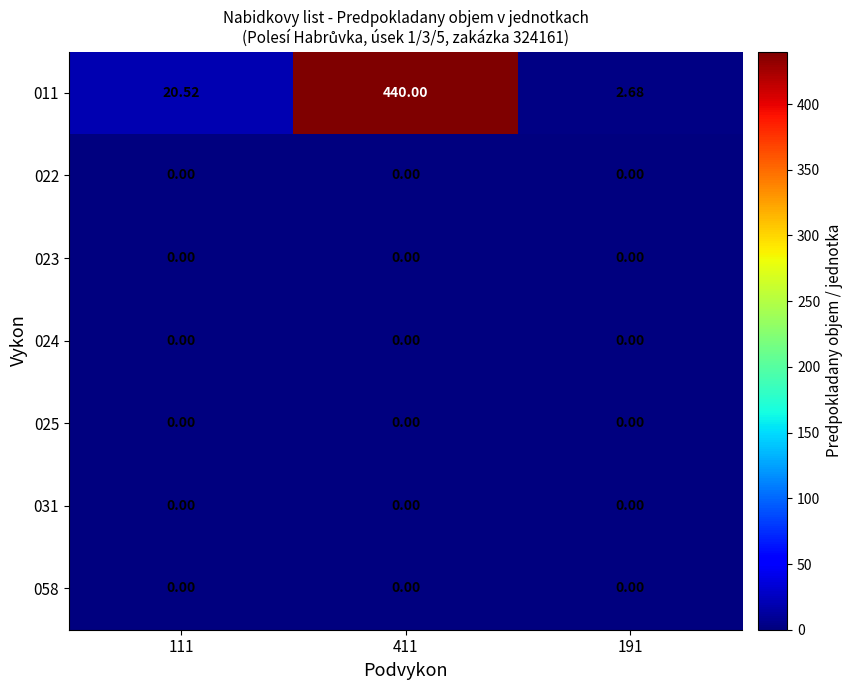

Which series has the largest range (max minus min)?

row_0